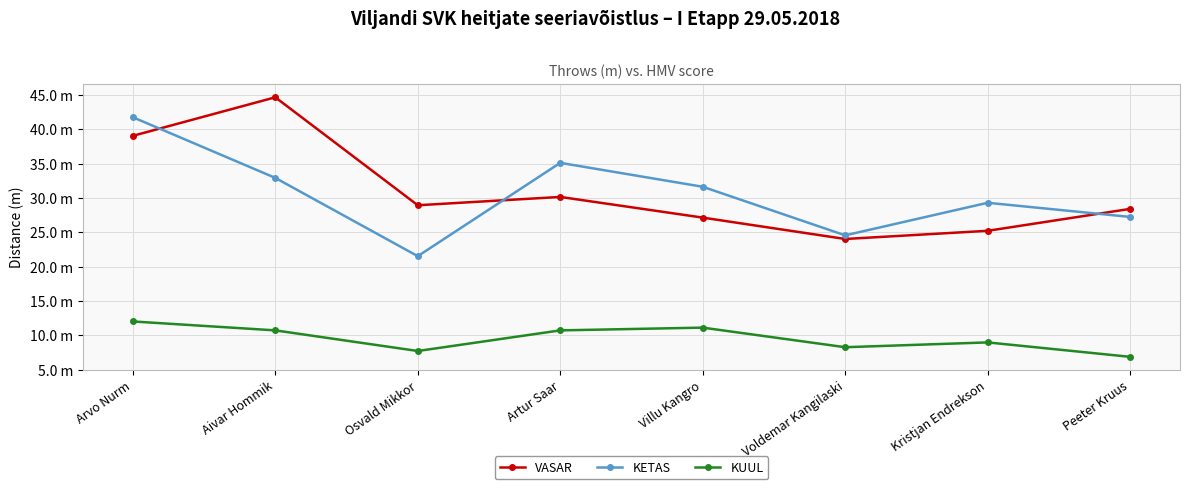

Is this an area chart (filled region under the line)?

No